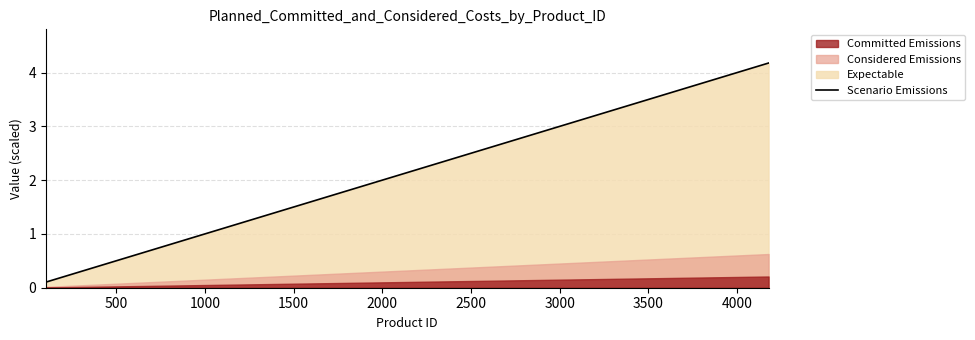

What is the value of the 1st point from the left?

0.1